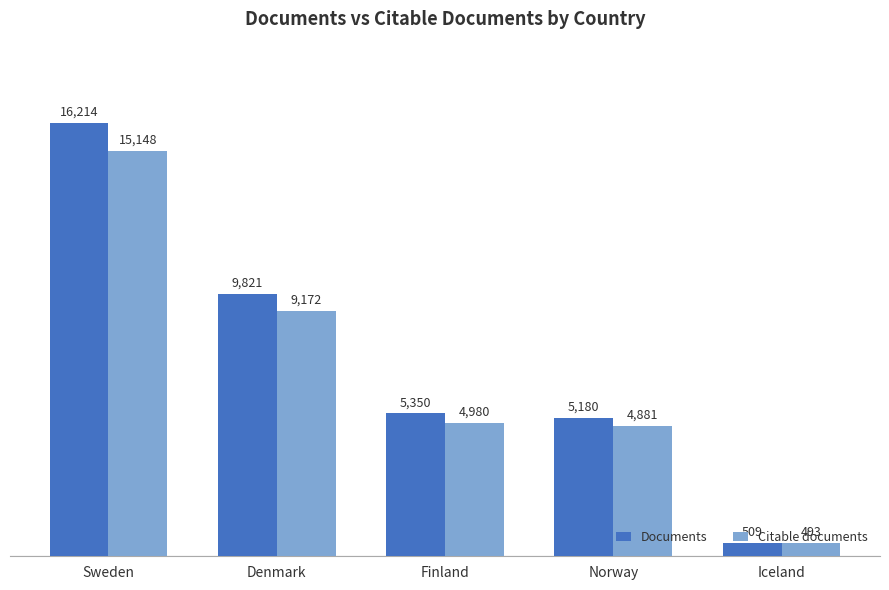

What is the value of the Citable documents bar at the 4th from the left?

4881